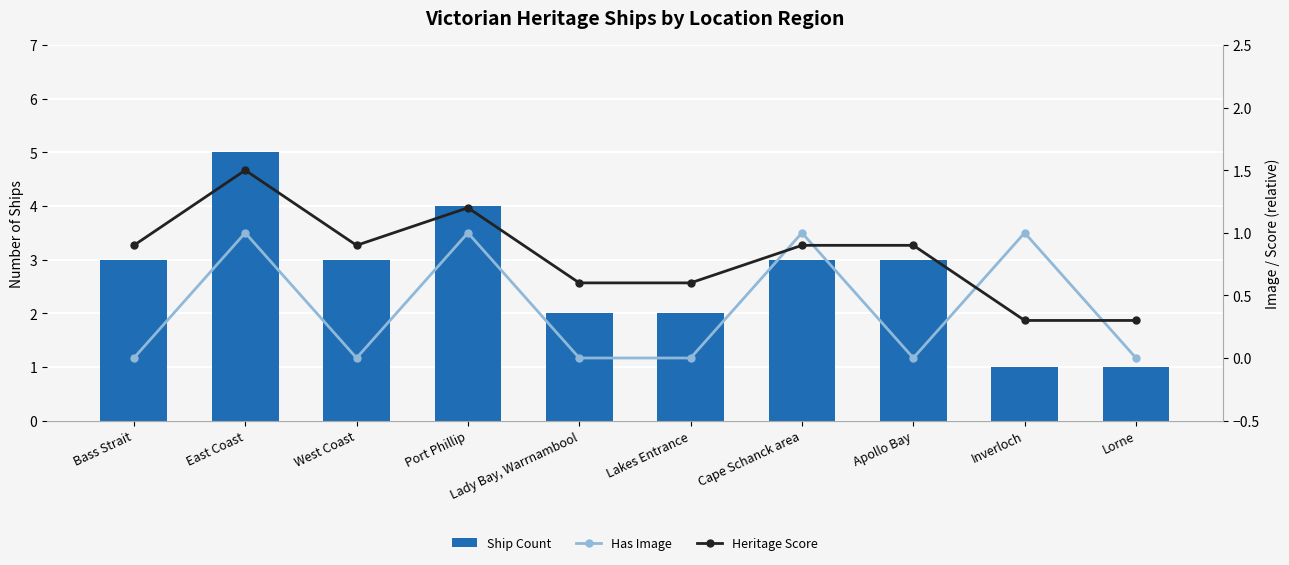

Rank the categories by Has Image value from highest to lowest.

East Coast, Port Phillip, Cape Schanck area, Inverloch, Bass Strait, West Coast, Lady Bay, Warrnambool, Lakes Entrance, Apollo Bay, Lorne